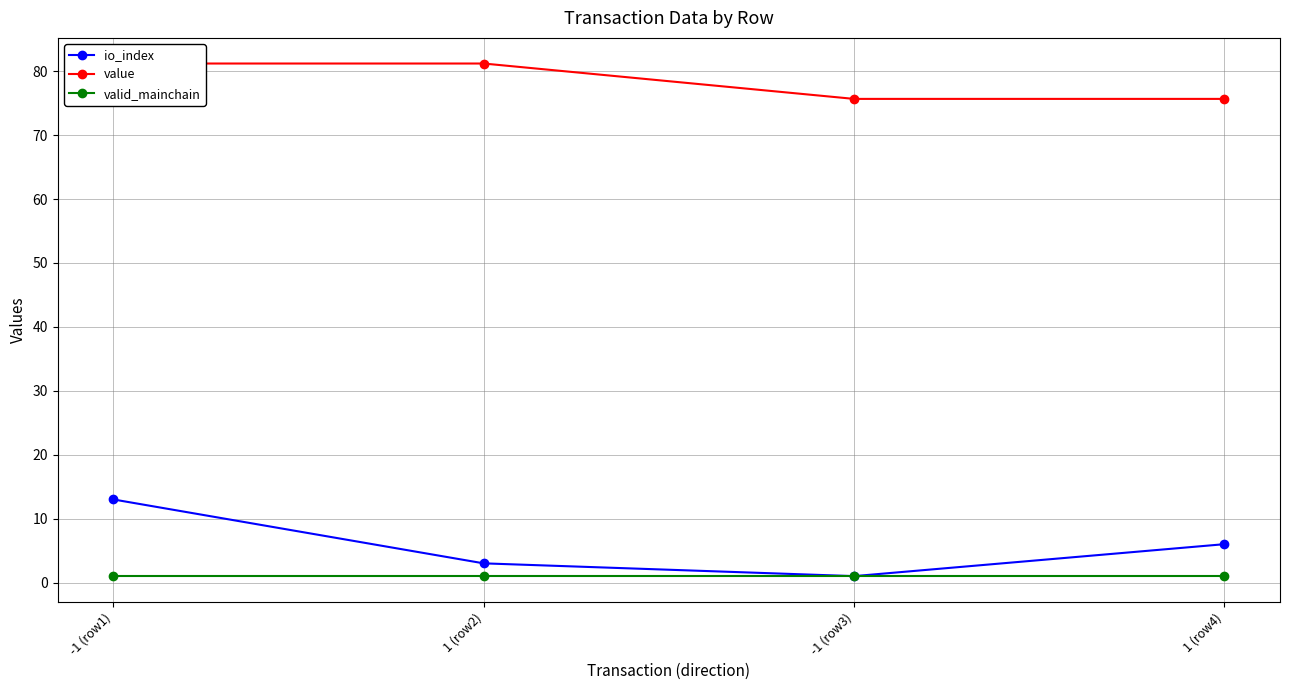

Where does the io_index series first go above 6?

-1 (row1)